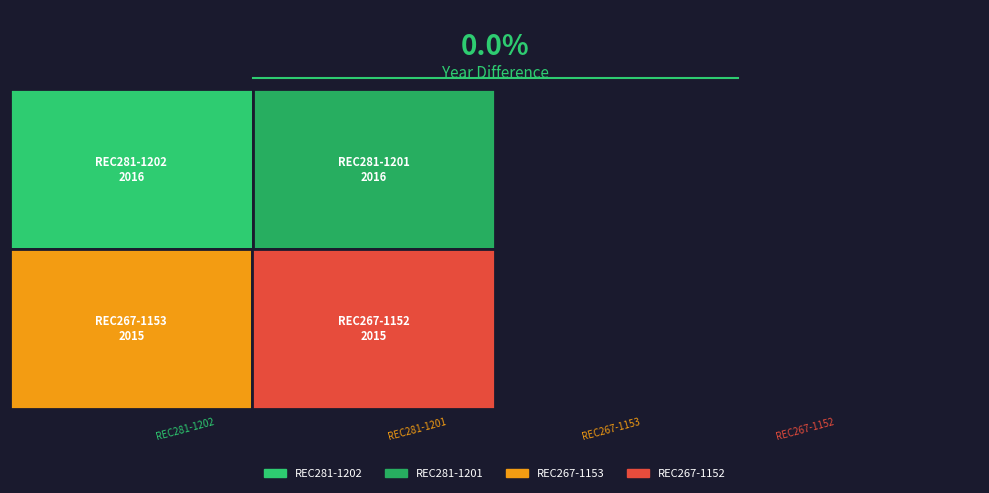

What is the value of the 4th bar from the left?

2015